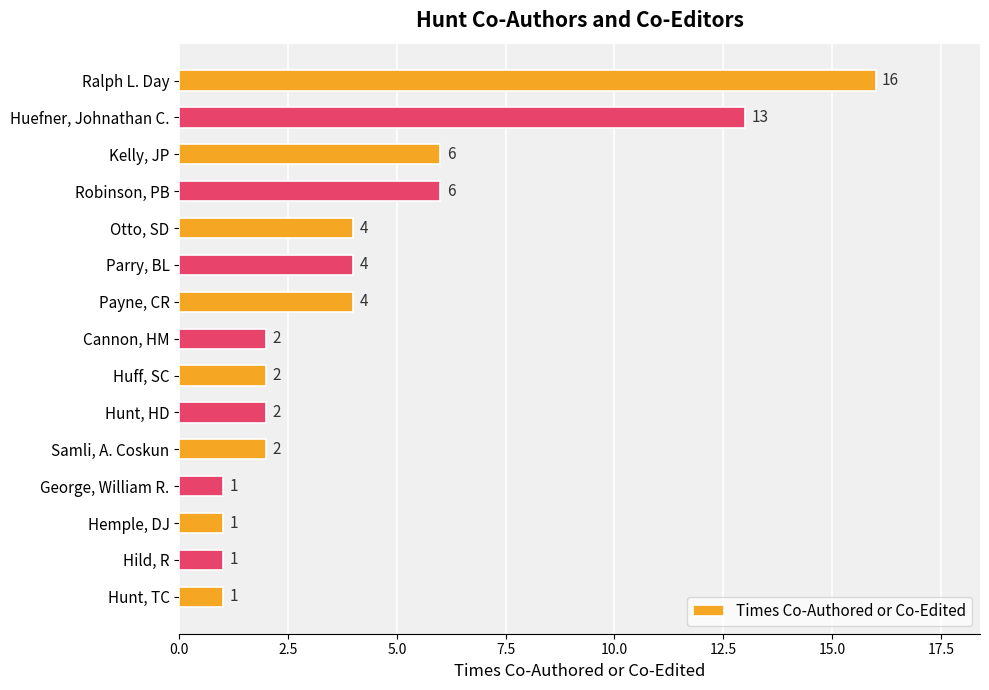

What is the sum of the values at George, William R. and Huff, SC?

3